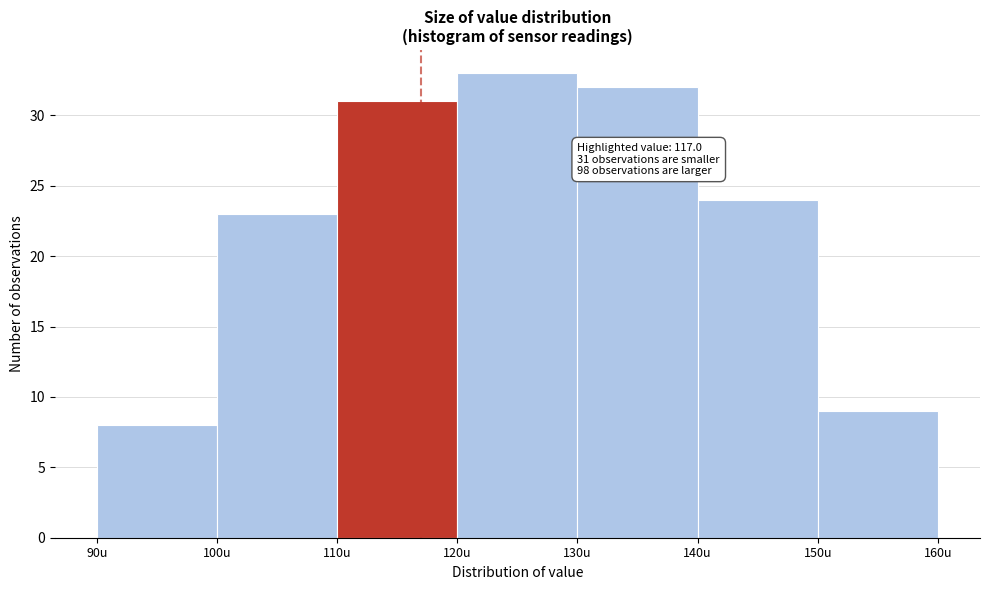

Over which range of the x-axis is the bar tallest?

120 to 130